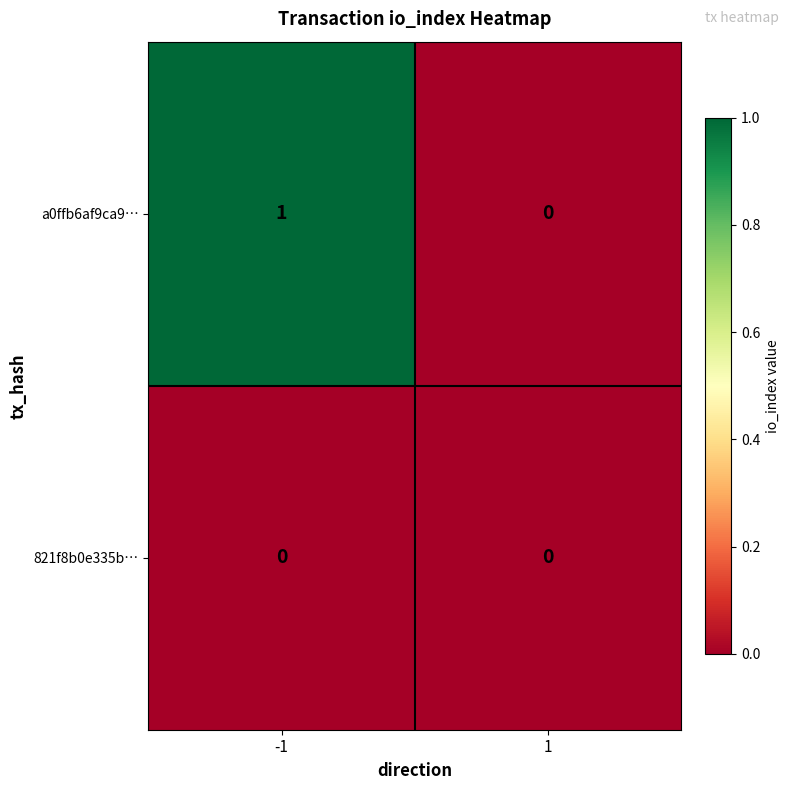

How many categories are shown in the chart?

2